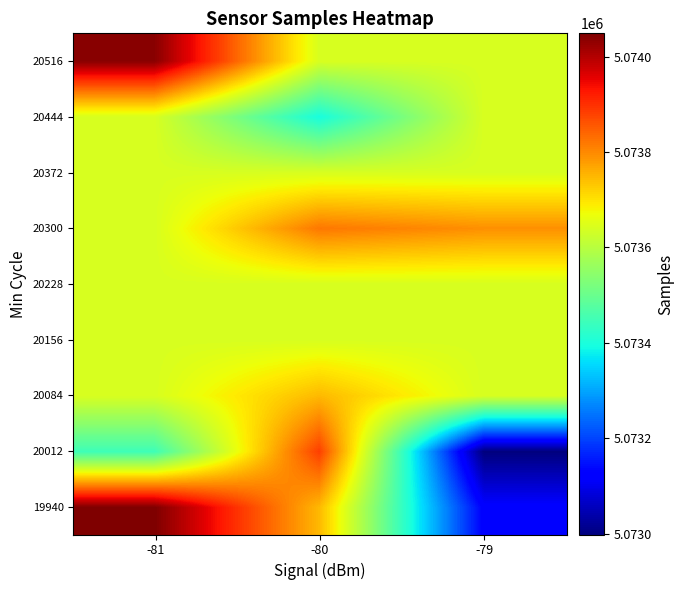

Reading left to right, transcribe all the data shown in this chart.

19940: -81=5074048.7	-80=5073747.4	-79=5073123.5
20012: -81=5073446.0	-80=5073883.0	-79=5072998.0
20084: -81=5073640.2	-80=5073747.0	-79=5073640.2
20156: -81=5073640.2	-80=5073640.2	-79=5073640.2
20228: -81=5073640.2	-80=5073640.2	-79=5073640.2
20300: -81=5073640.2	-80=5073820.0	-79=5073793.0
20372: -81=5073640.2	-80=5073640.2	-79=5073640.2
20444: -81=5073640.2	-80=5073397.0	-79=5073640.2
20516: -81=5074039.0	-80=5073640.2	-79=5073640.2